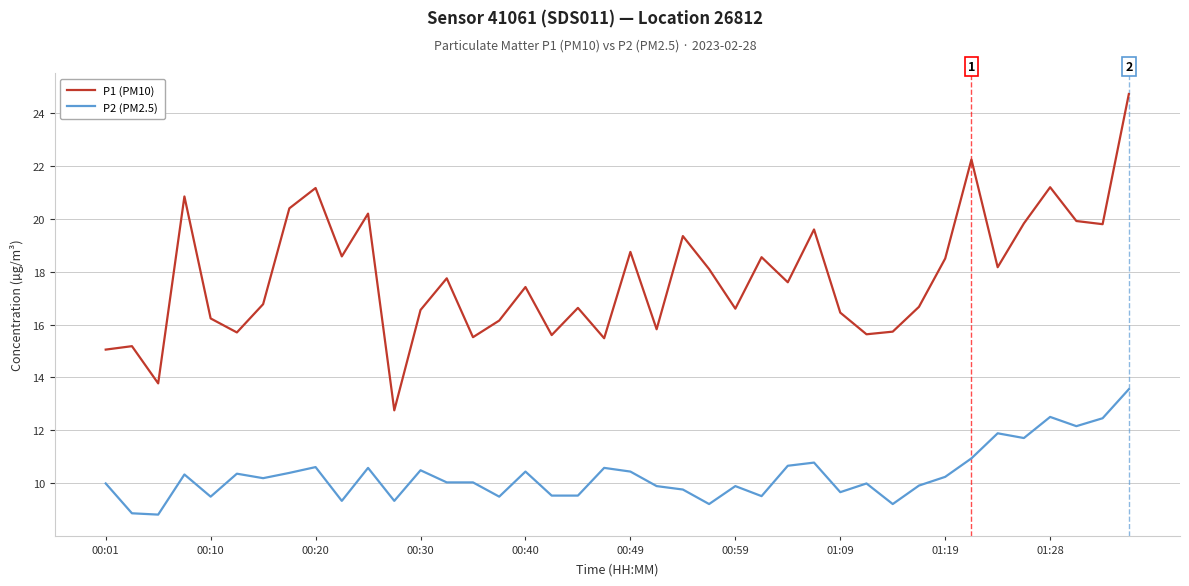

What is the lowest value of the P1 (PM10) series?

12.8